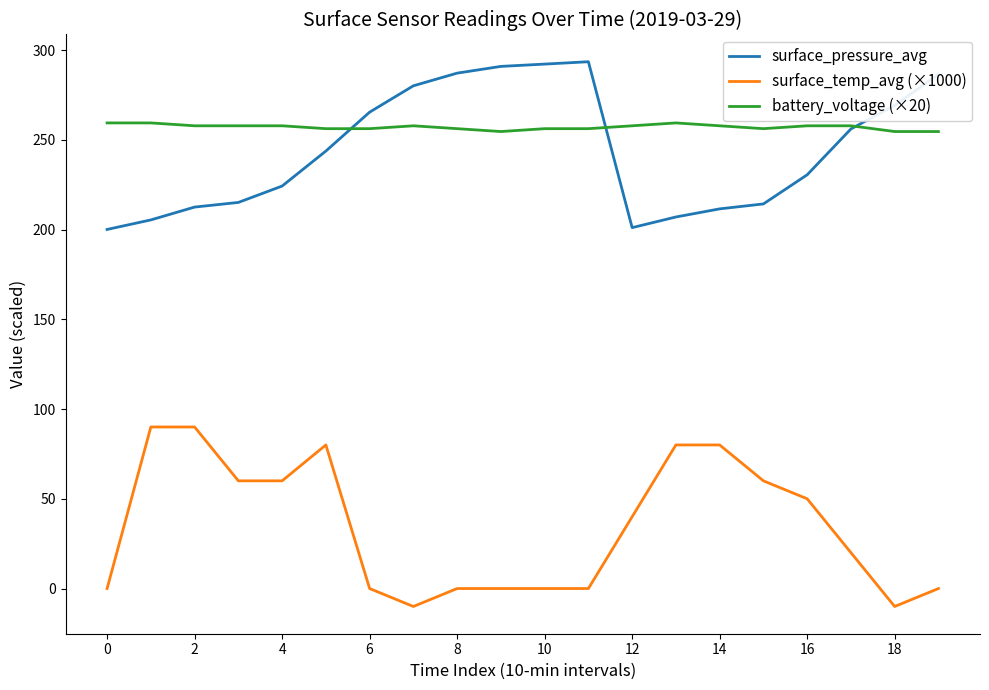

True or false: surface_temp_avg (×1000) and surface_pressure_avg cross at least once.

False